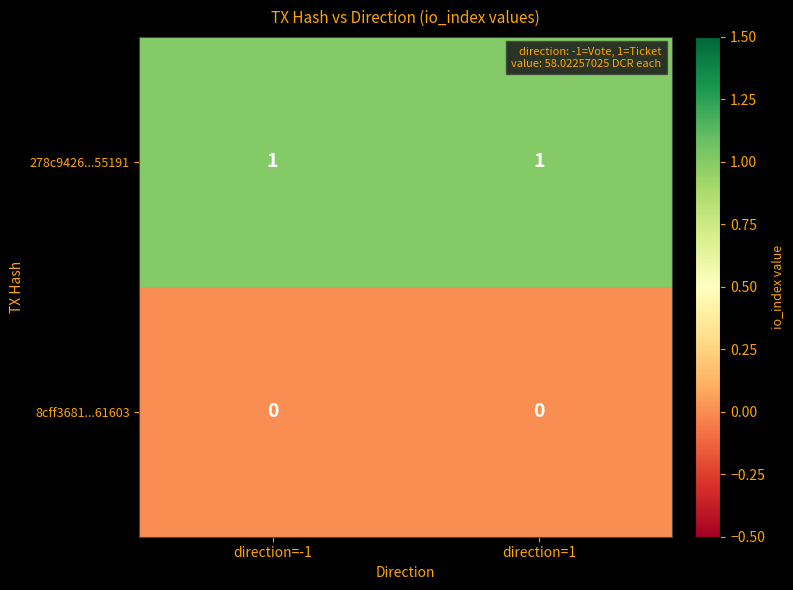

List the series in order of their overall mean, lowest first.

8cff3681...61603, 278c9426...55191